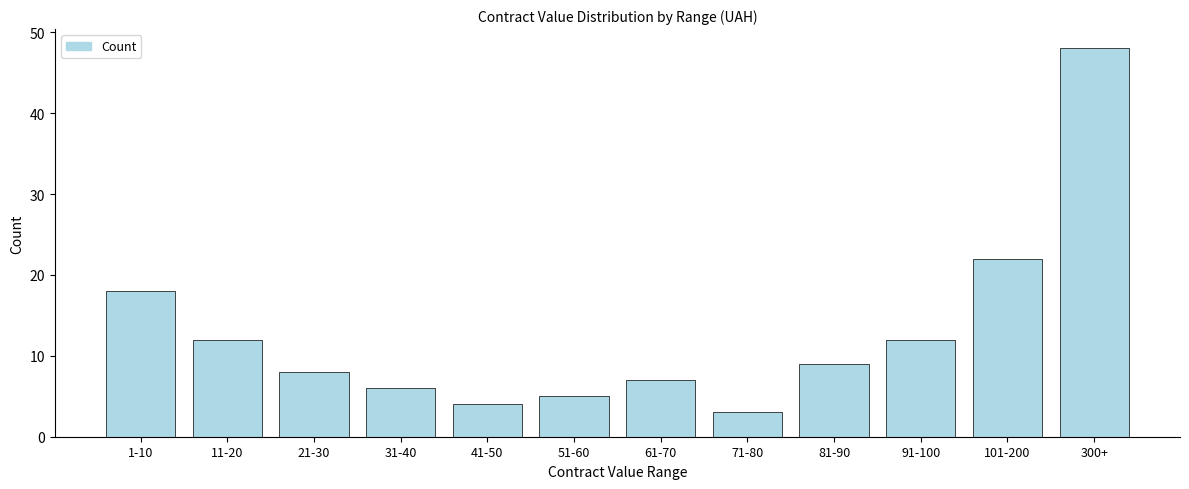

Reading right to left, list all the values displayed in this chart.

48	22	12	9	3	7	5	4	6	8	12	18